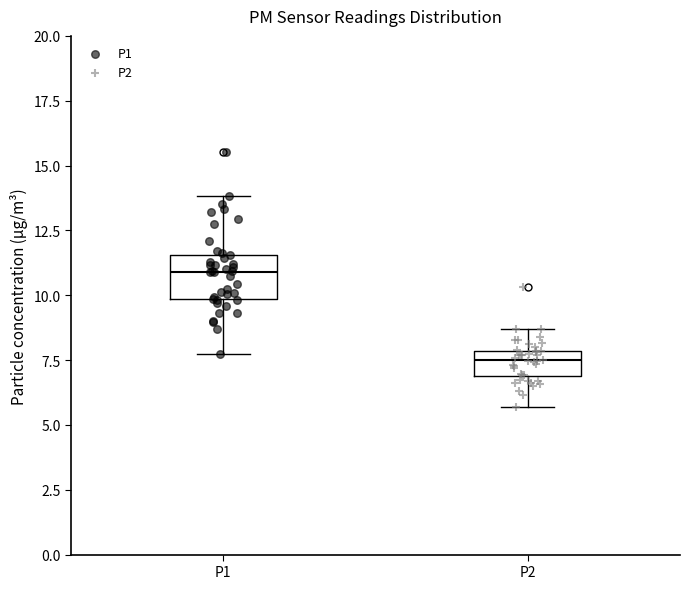

Reading left to right, read every box against the y-axis: the position of its median line, the range the box covers, and the ends of its whiskers. The values are not printed on the chart, so give them approximately, as read against the axis.

P1: median 11.0, box 10.0 to 11.5, whiskers 7.5 to 14.0
P2: median 7.5, box 7.0 to 8.0, whiskers 5.5 to 8.5